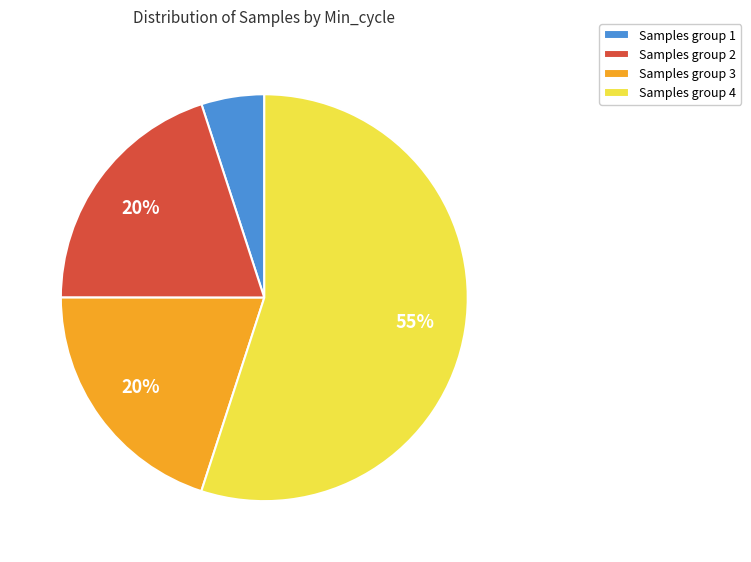

Which category has the smallest portion of the pie?

Samples group 1